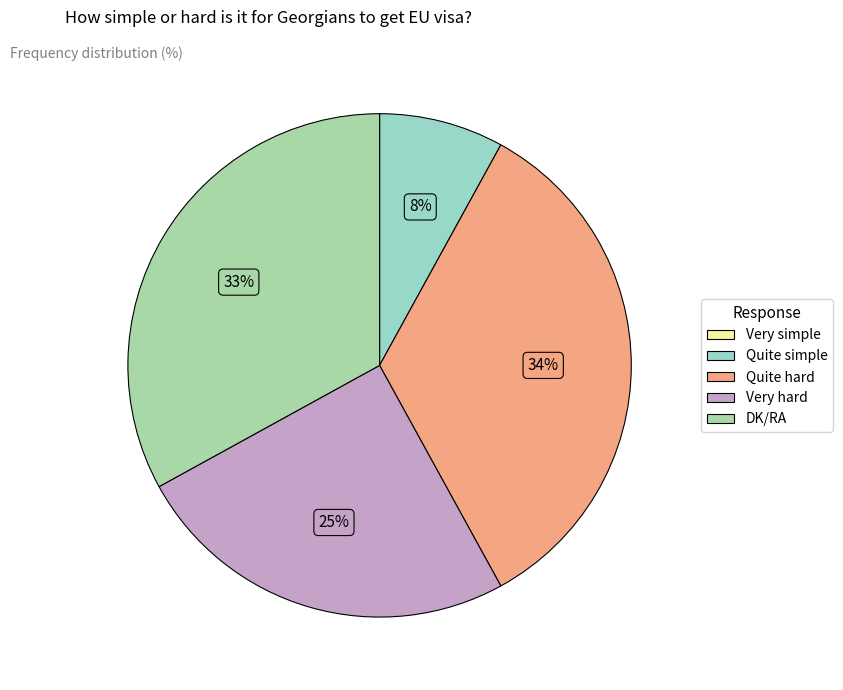

Which slice is the smallest?

Very simple